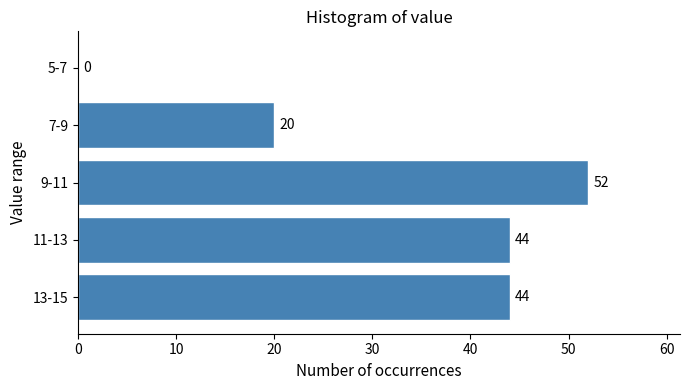

Reading bottom to top, what are all the values shown in this chart?

13-15=44	11-13=44	9-11=52	7-9=20	5-7=0